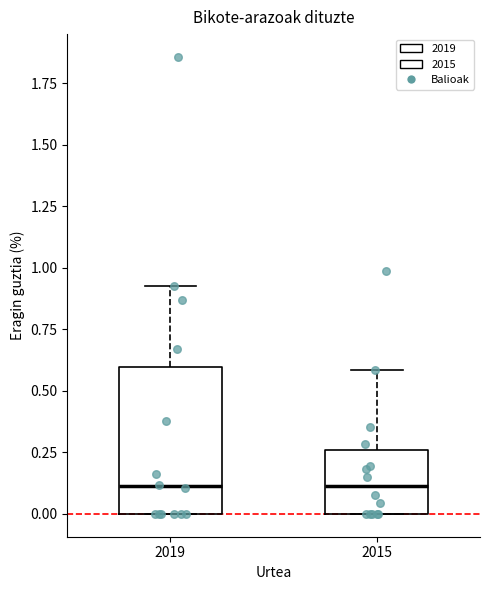

Reading left to right, transcribe this box plot: for each box, give where its median line is, the range the box spans, and where its two whiskers end, as read against the y-axis. The values are not printed on the chart, so give them approximately, as read against the axis.

2019: median 0.10, box 0.00 to 0.60, whiskers 0.00 to 0.95
2015: median 0.10, box 0.00 to 0.25, whiskers 0.00 to 0.60